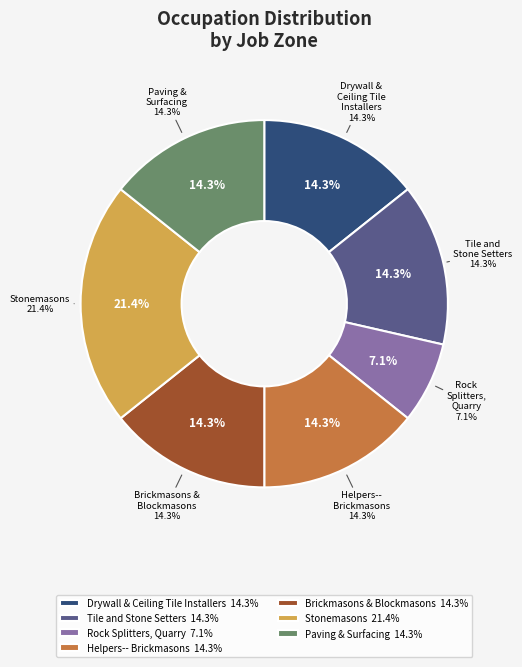

What portion of the pie excludes 5?

100.0%